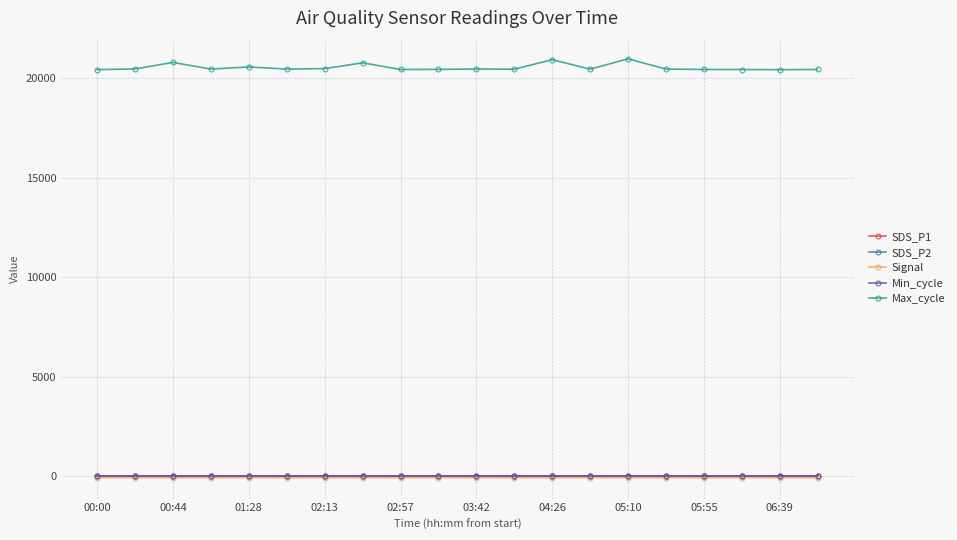

What is the greatest value displayed?

20979.0